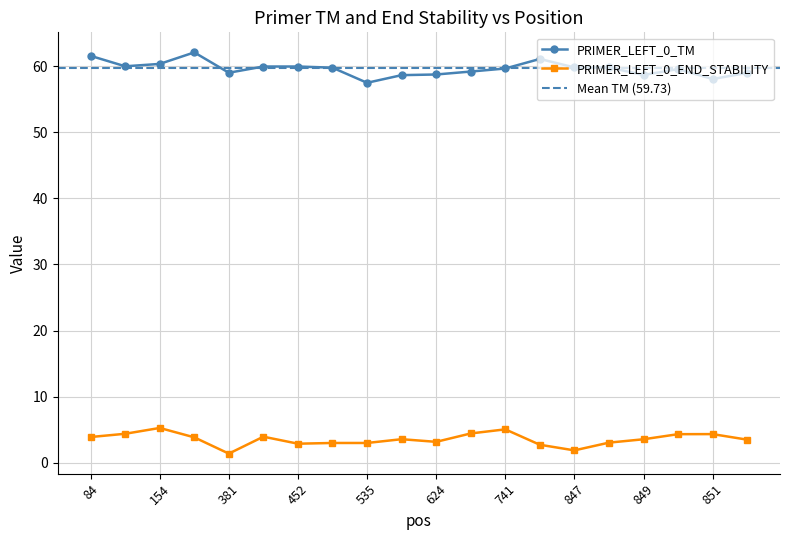

True or false: PRIMER_LEFT_0_TM and PRIMER_LEFT_0_END_STABILITY cross at least once.

False